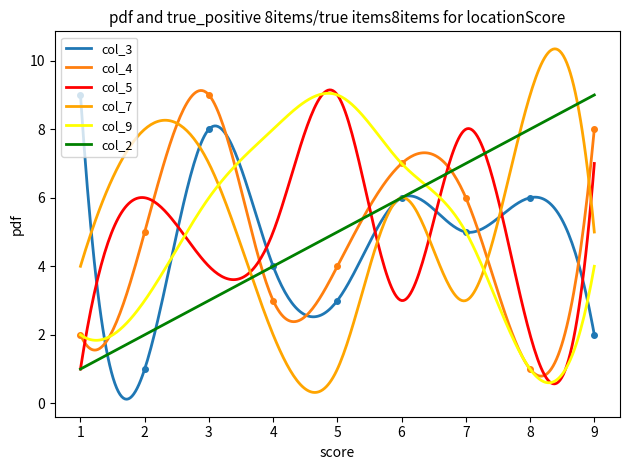

Between 9 and 3, which series saw the biggest shift?

col_3